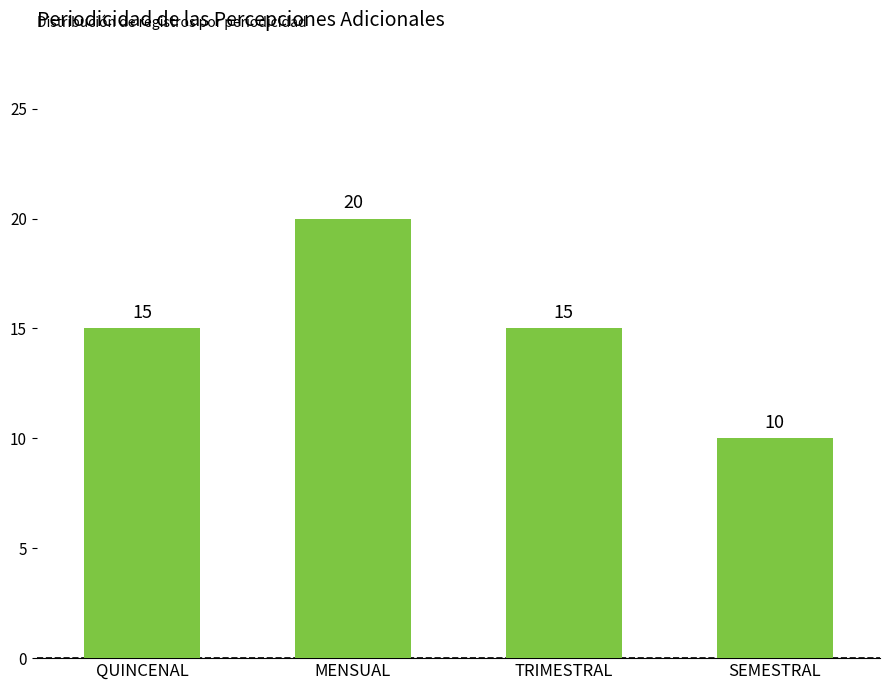

What value does the data have at TRIMESTRAL?

15